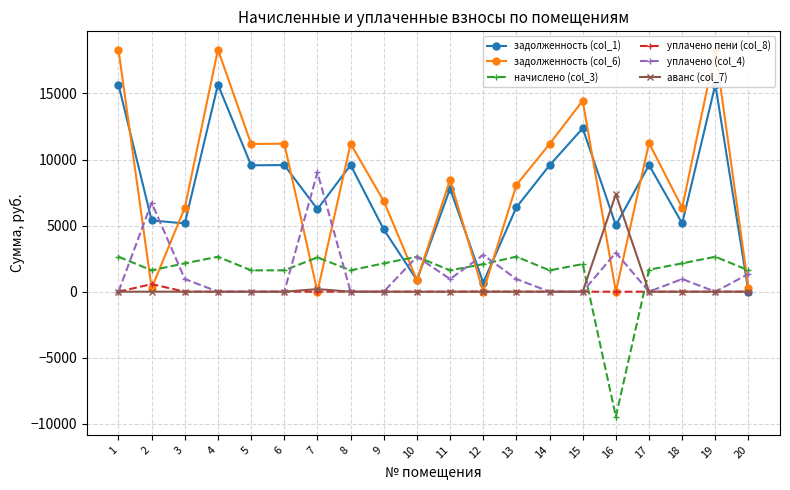

What is the difference between the maximum and minimum values in the уплачено (col_4) series?

9029.0